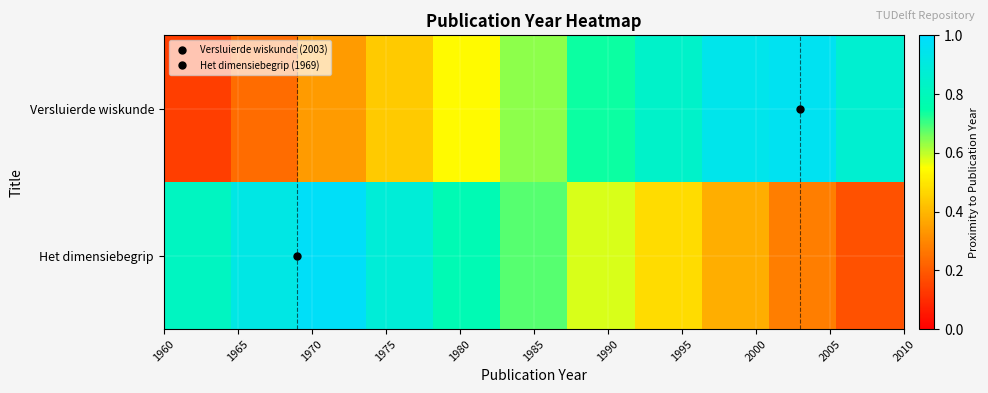

Reading left to right, list all the values displayed in this chart.

Versluierde wiskunde: 0.1	0.2	0.3	0.4	0.5	0.6	0.7	0.8	0.9	1.0	0.9
Het dimensiebegrip: 0.8	0.9	1.0	0.9	0.8	0.7	0.6	0.5	0.4	0.3	0.2